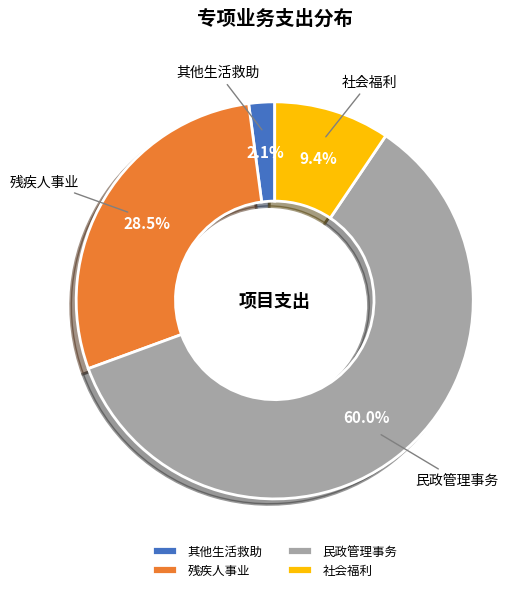

Rank the categories by value from lowest to highest.

其他生活救助, 社会福利, 残疾人事业, 民政管理事务